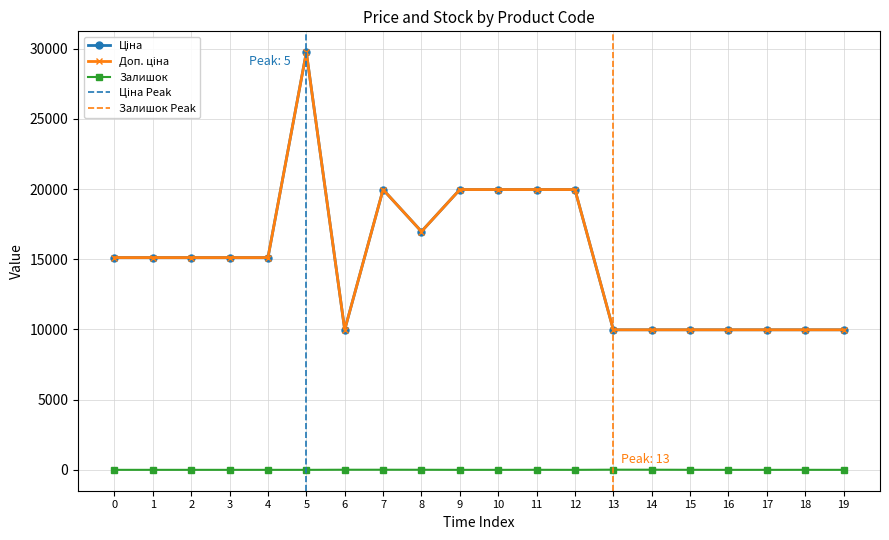

What is the difference between the Залишок values at 13 and 2?

11.0